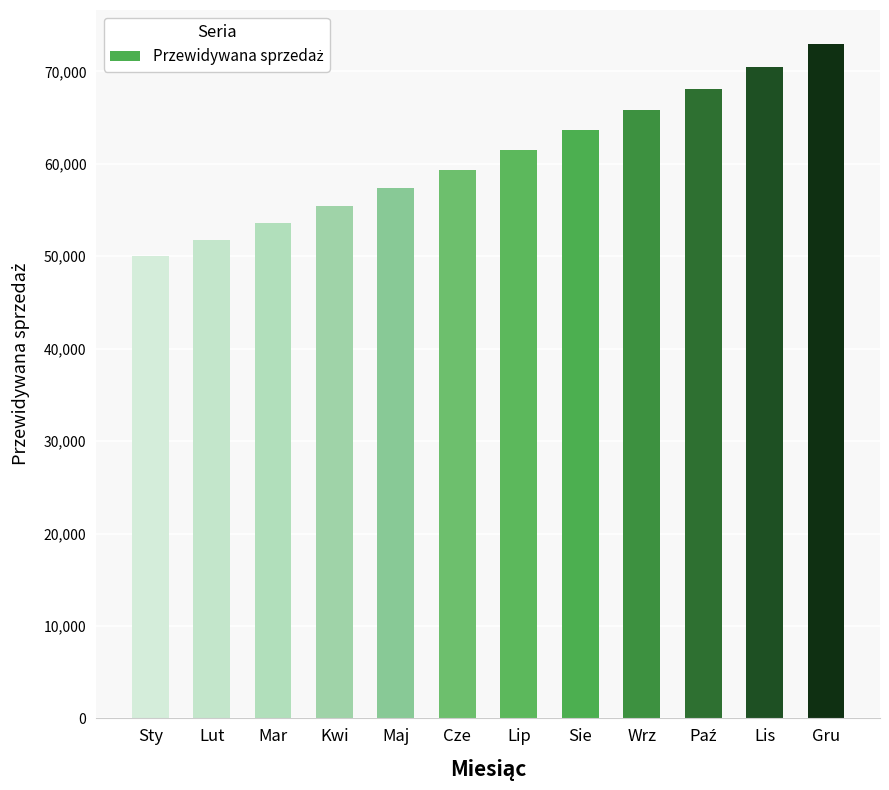

What is the ratio of the value at Gru to the value at Sty?

1.5